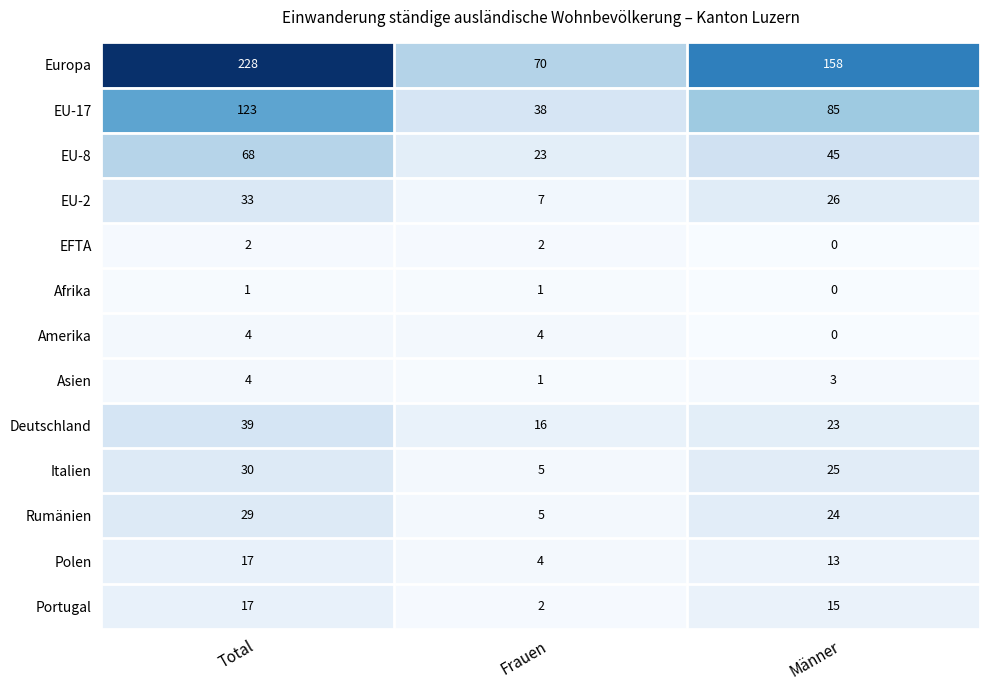

Count the number of categories in the chart.

3